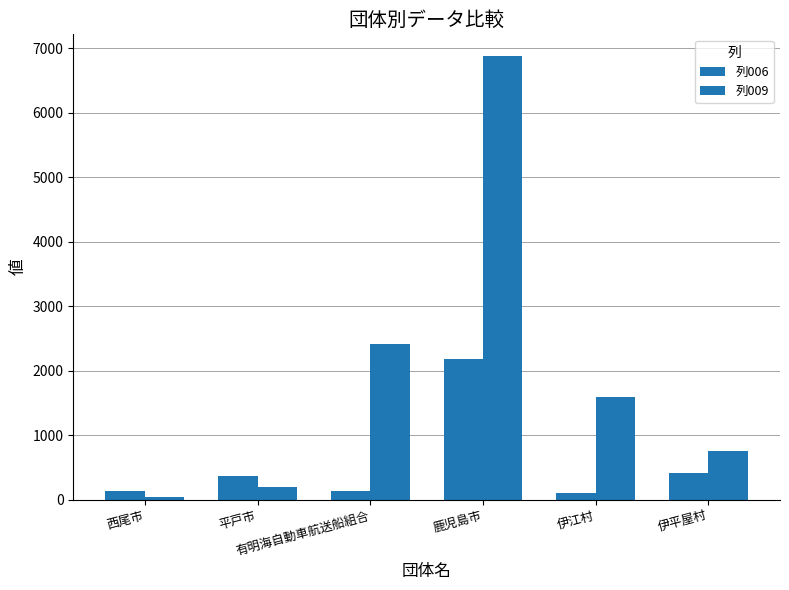

Rank the series at 西尾市 from highest to lowest value.

列006, 列009